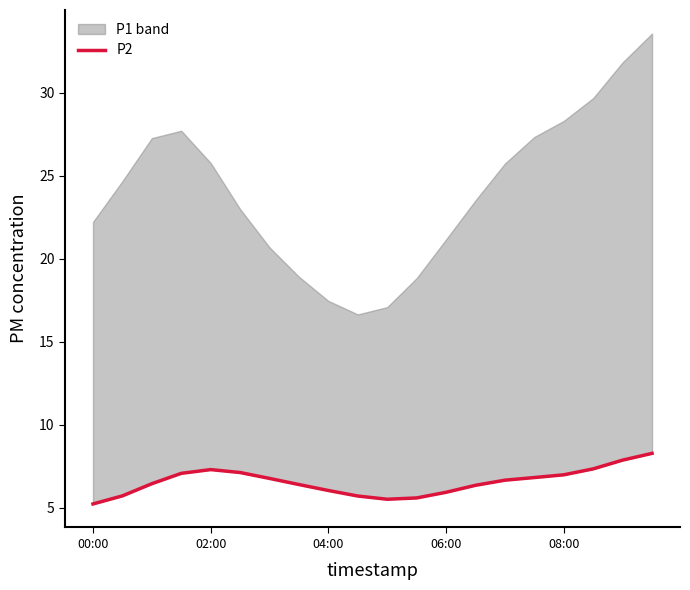

At which category does the data reach its first local valley?

10